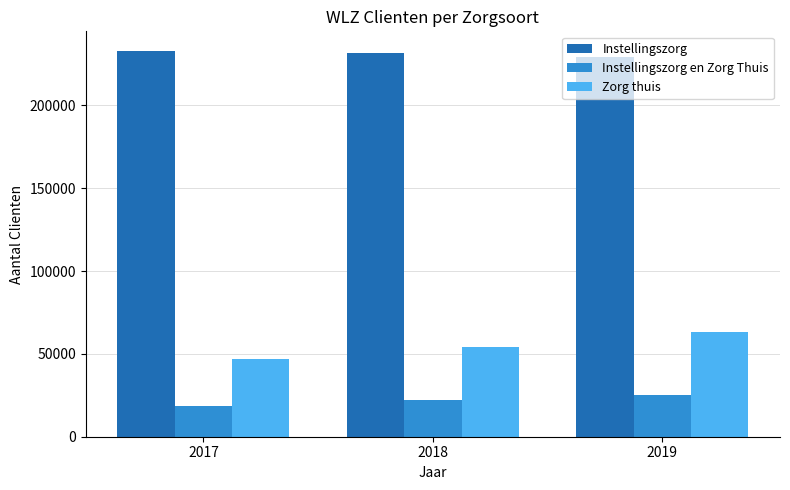

Reading right to left, what are all the values shown in this chart?

Instellingszorg: 2019=228880	2018=231564	2017=232984
Instellingszorg en Zorg Thuis: 2019=25124	2018=22049	2017=18551
Zorg thuis: 2019=62986	2018=54419	2017=47185